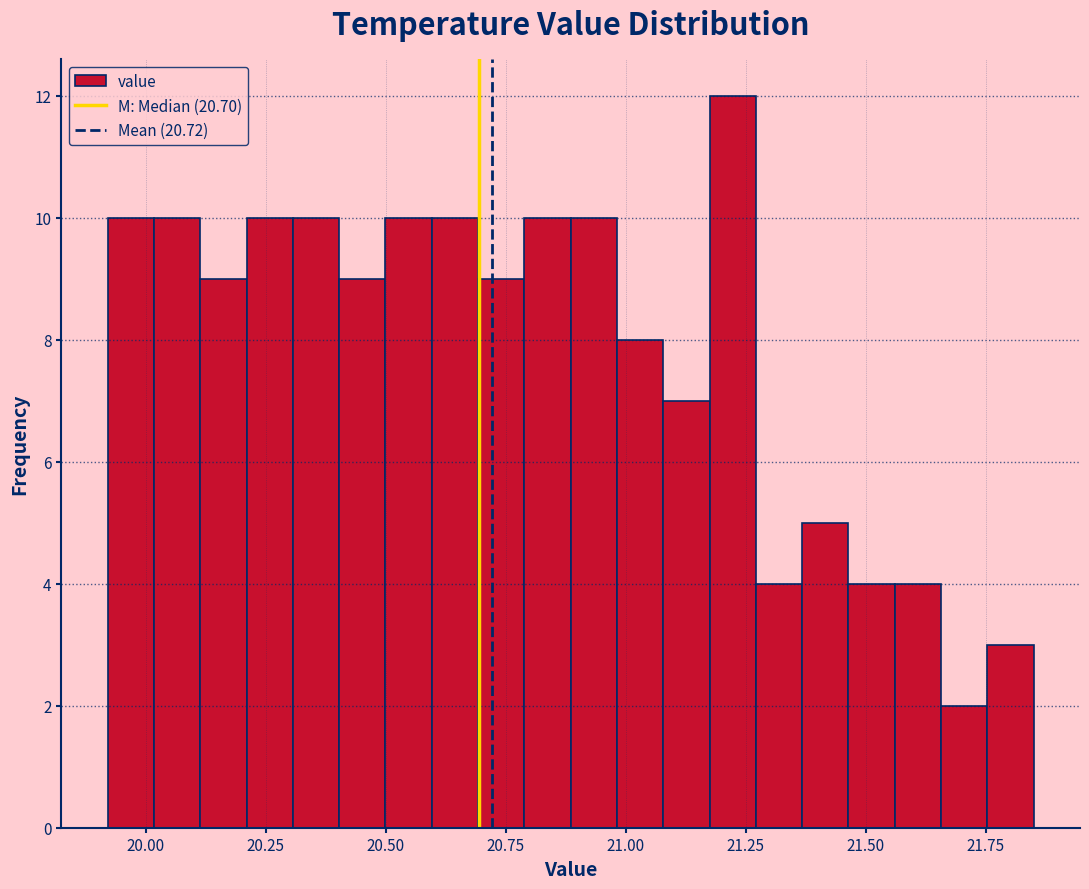

Read against the x-axis, roughly where is the centre of the tallest bar?

21.20